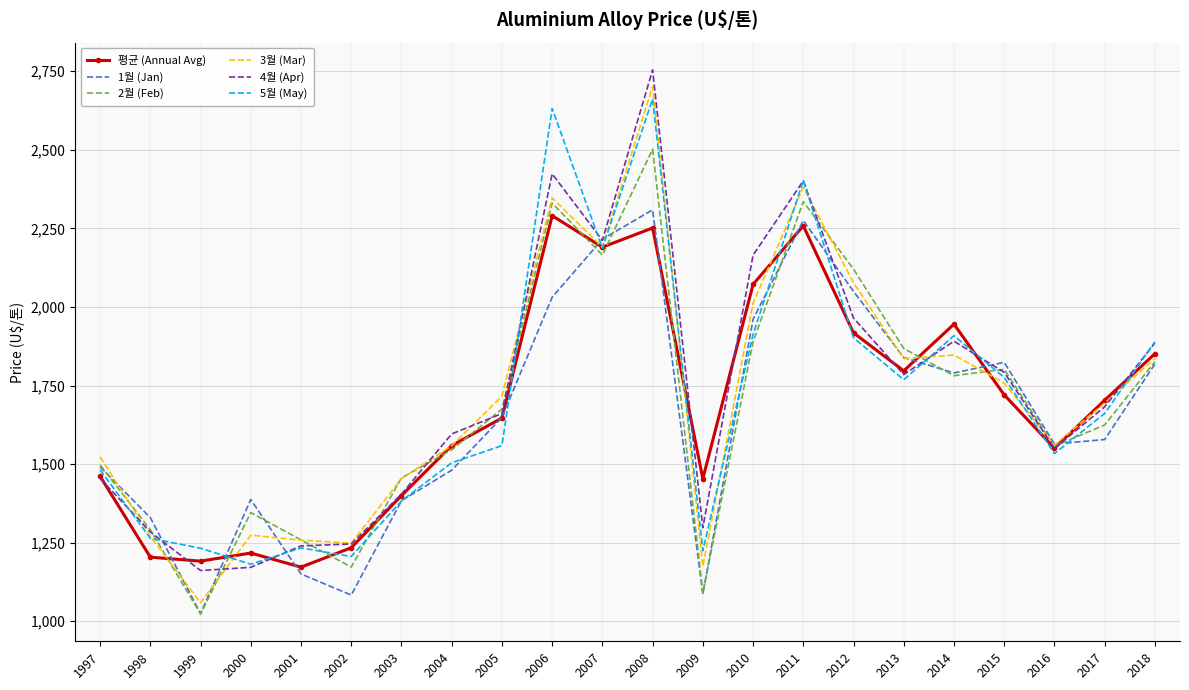

Between which two adjacent categories do 3월 (Mar) and 2월 (Feb) first intersect?

1997 and 1998